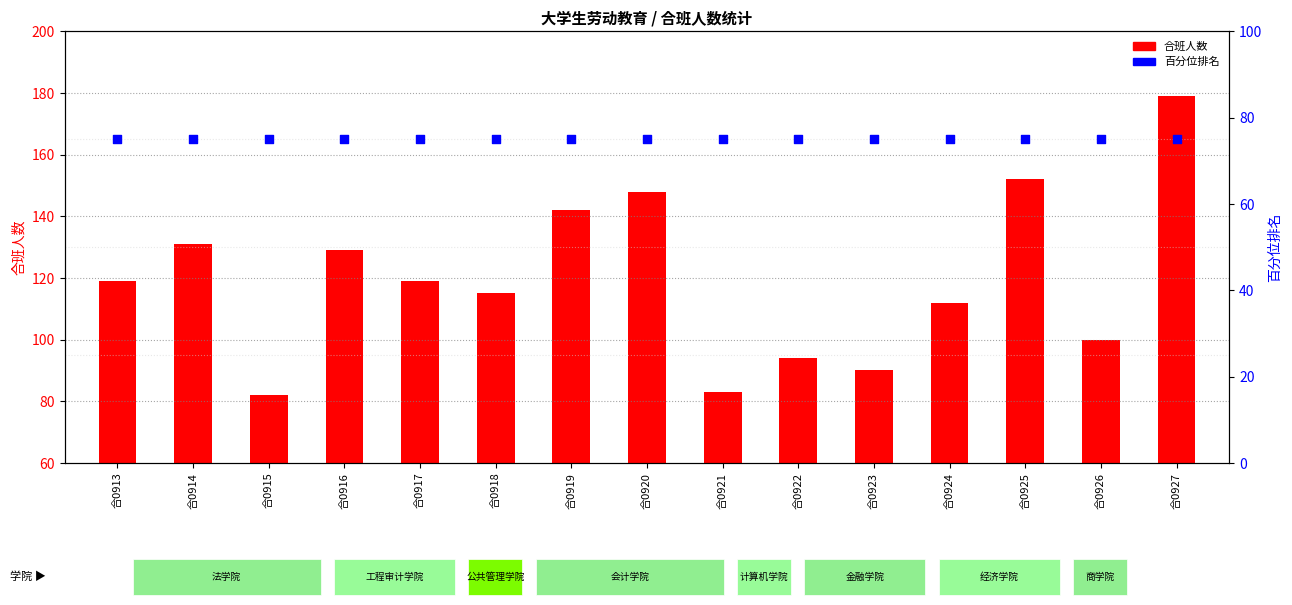

Which series has the largest total across all categories?

合班人数